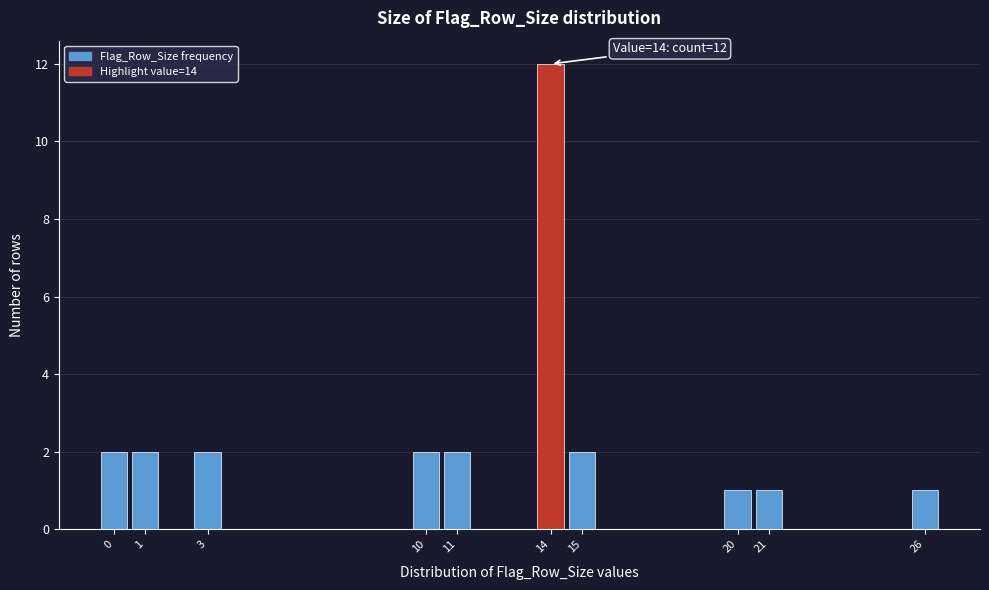

Over which range of the x-axis is the bar tallest?

13.5 to 14.5